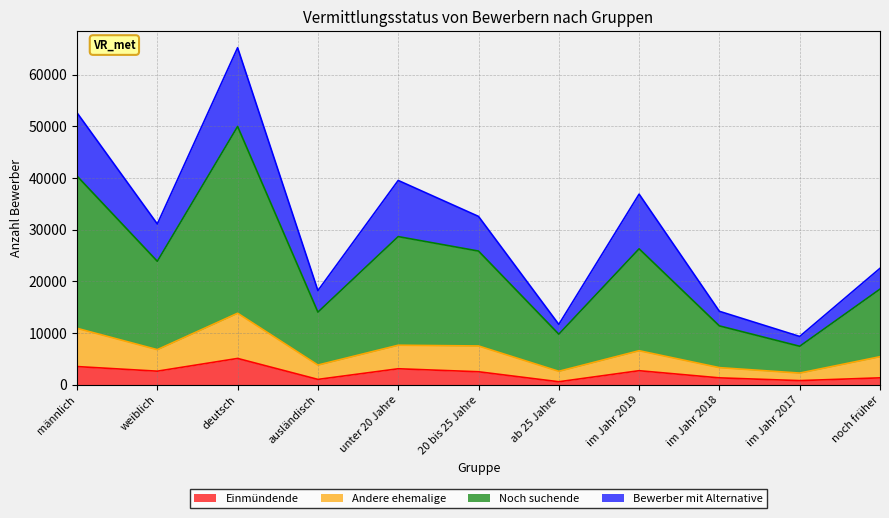

The Einmündende series shows 2583 at weiblich. True or false?

True